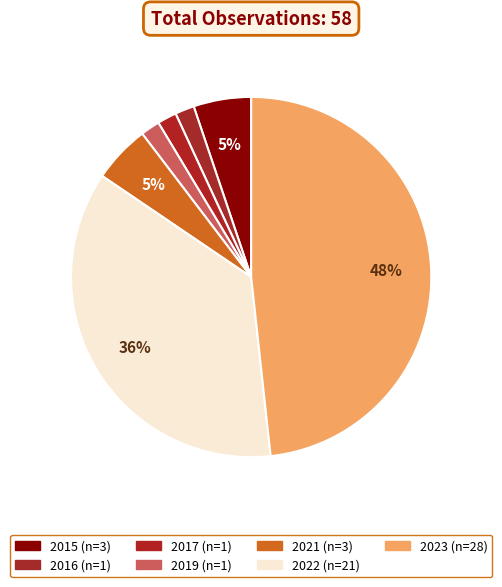

Is it true that 2017 is 2% of the pie?

True